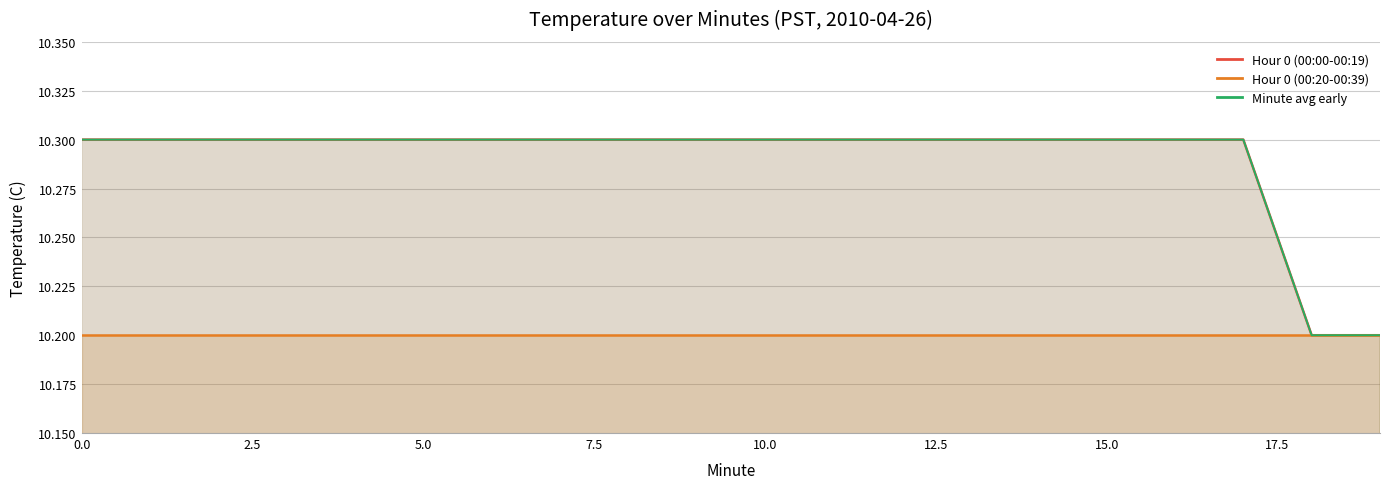

What is the sum of the Minute avg early values at 5 and 10?

20.6